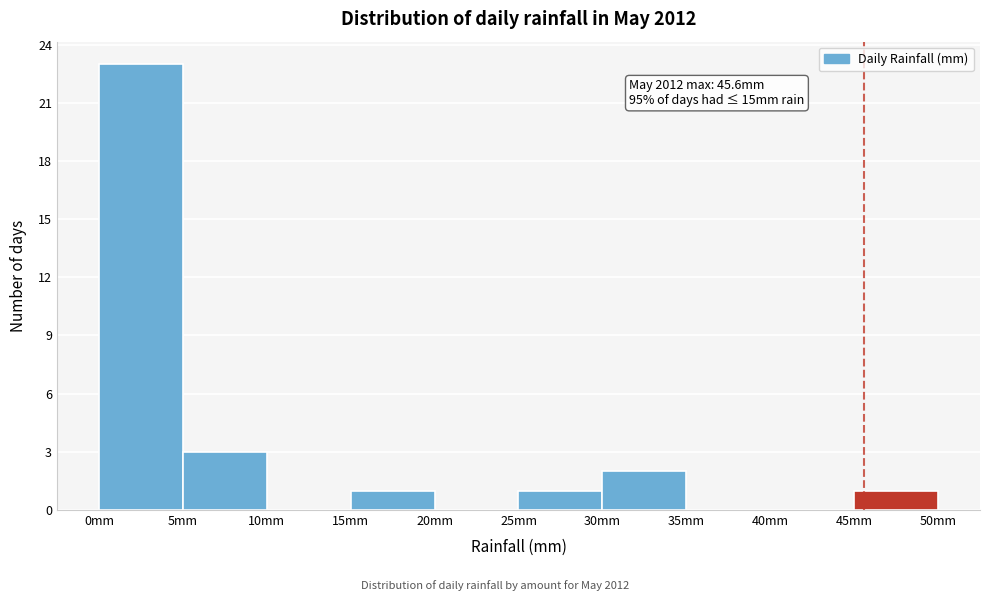

Over which range of the x-axis is the bar tallest?

0 to 5